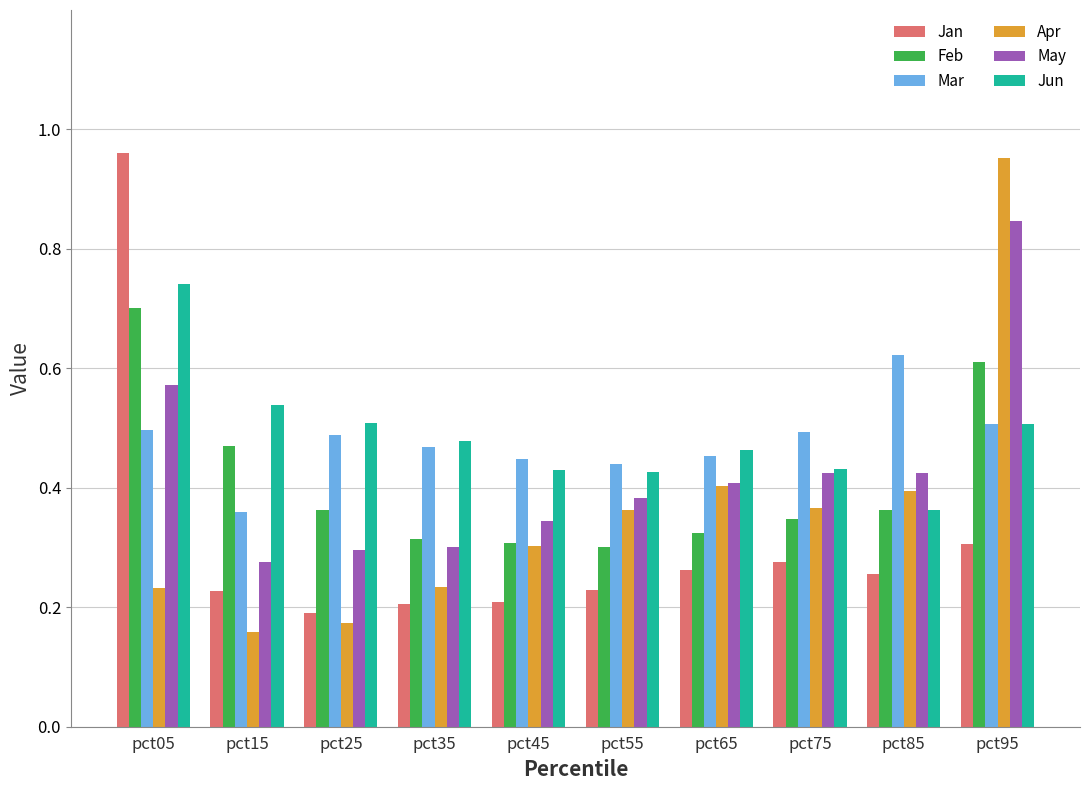

Is it true that Mar equals 0.4 at pct45?

True